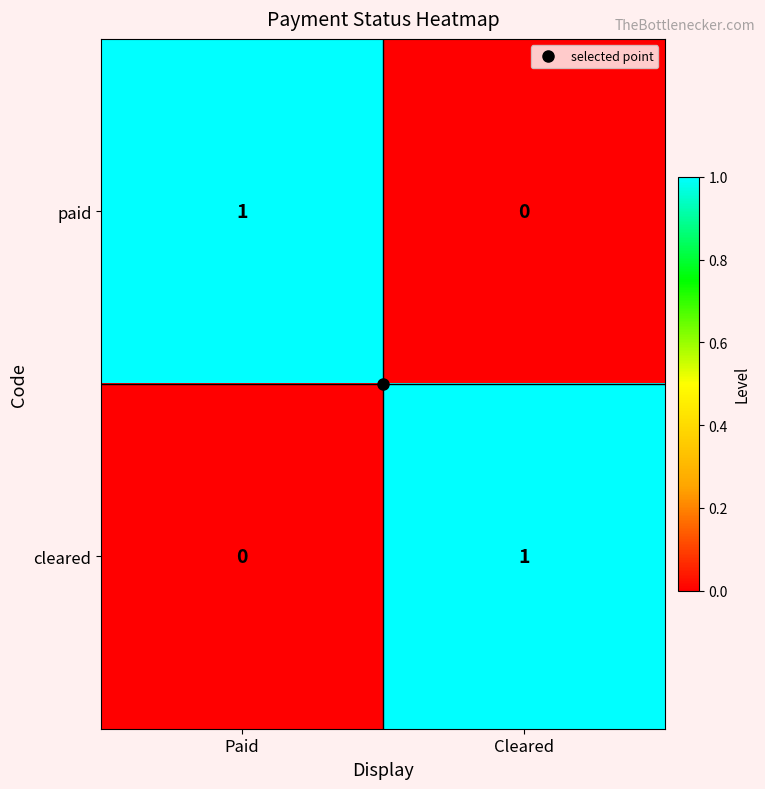

The cleared series shows 1 at Paid. True or false?

False